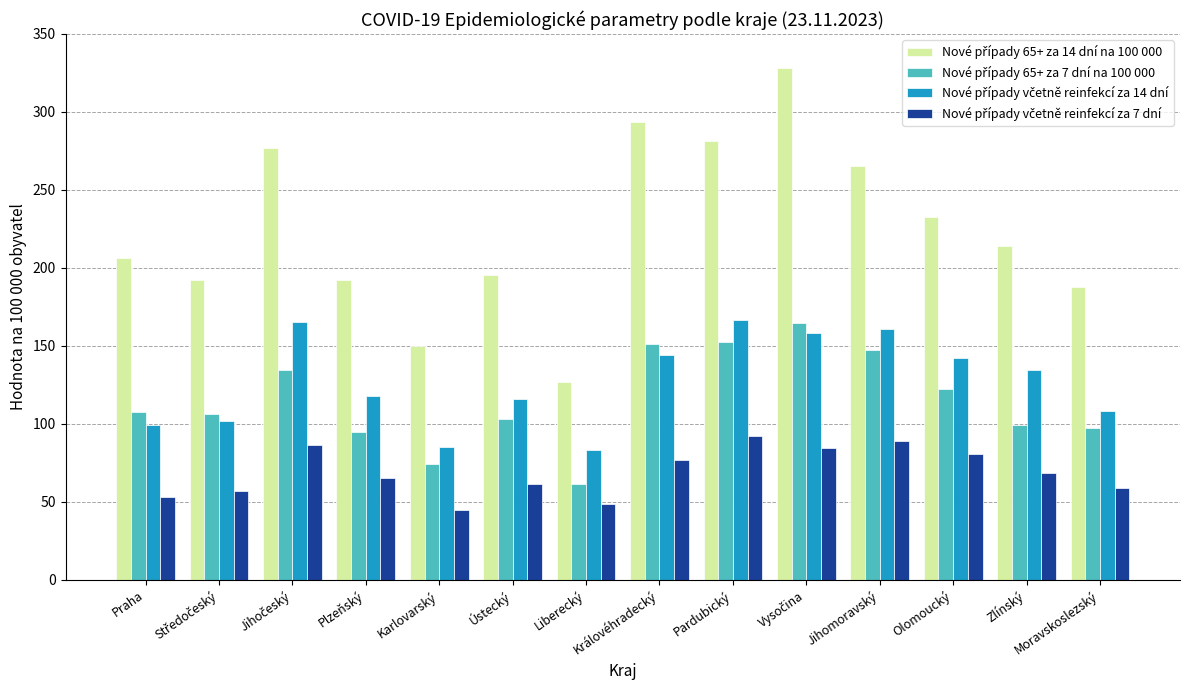

What is the maximum value shown in the chart?

328.1